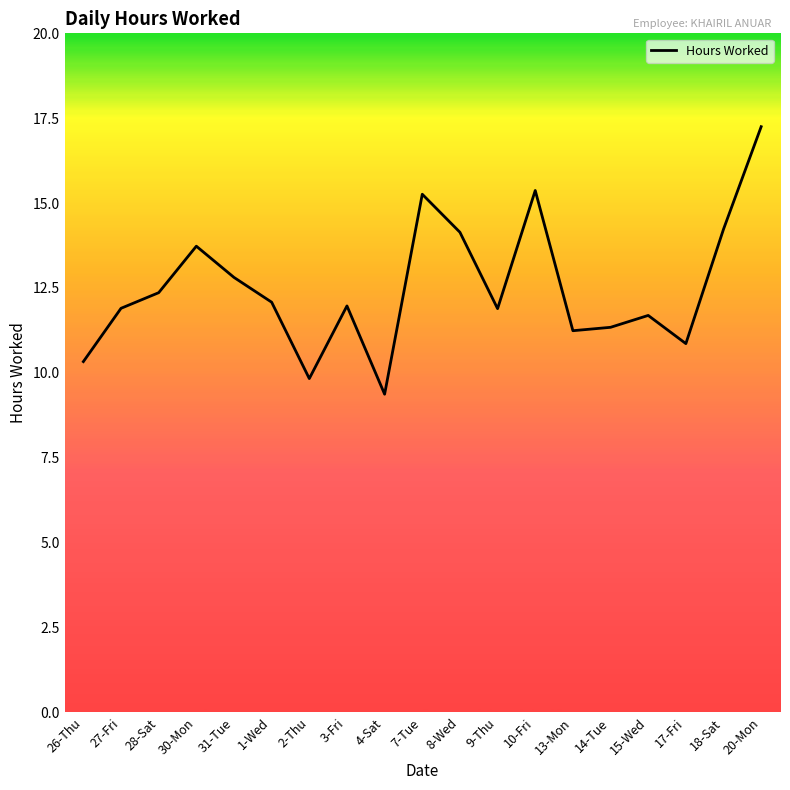

Read the value at 9-Thu.

11.9